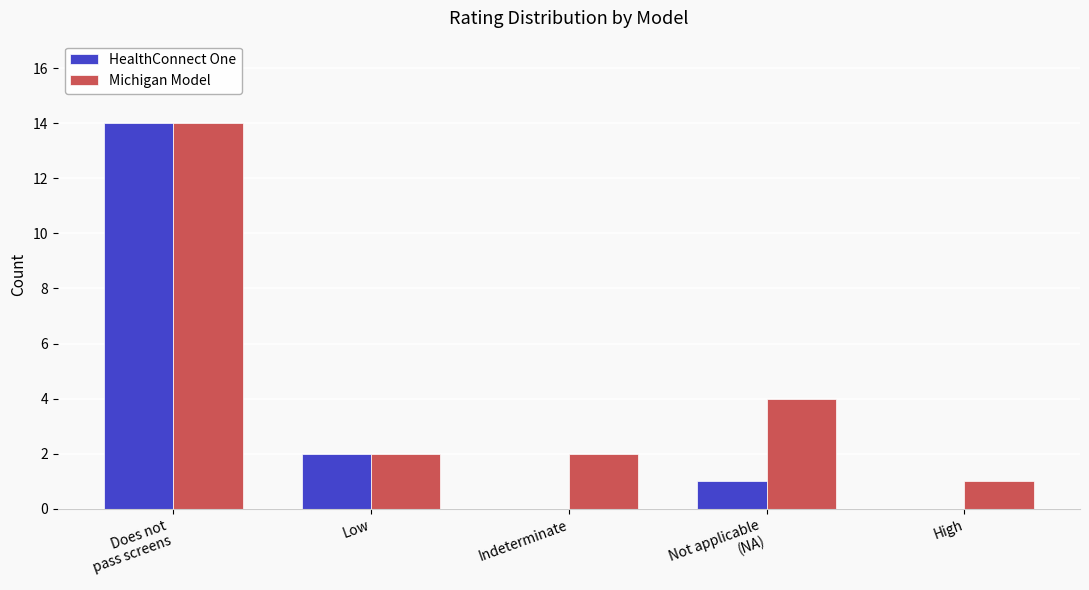

Is it true that HealthConnect One equals 2 at Low?

True